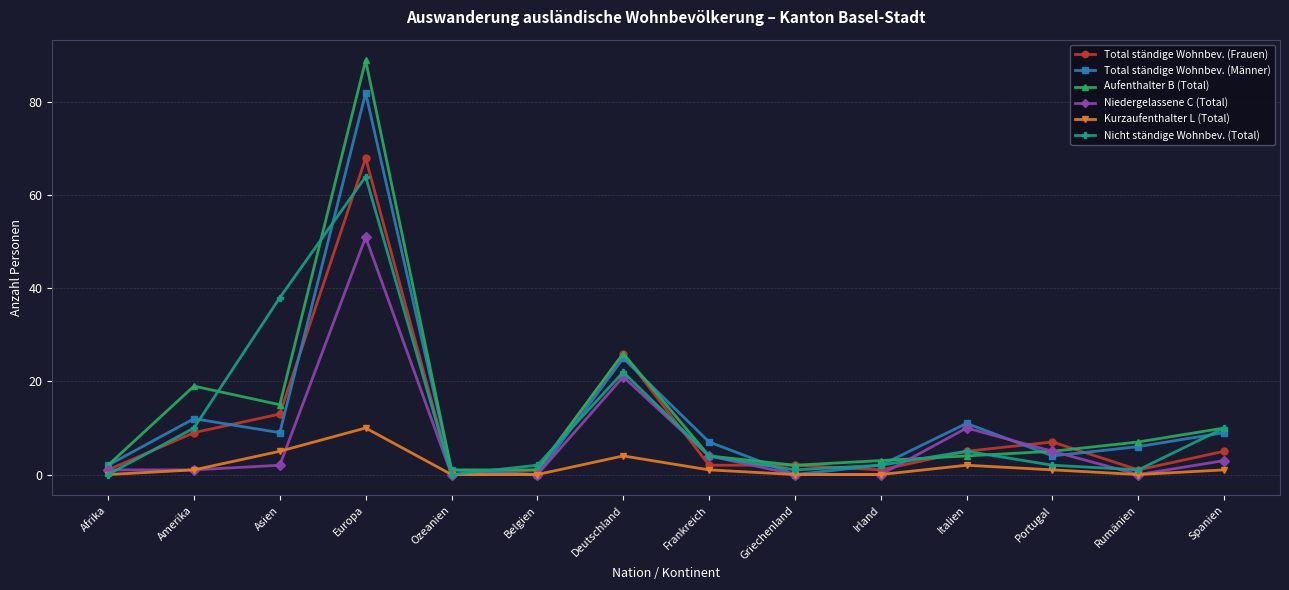

Reading left to right, extract all data points from this chart.

Total ständige Wohnbev. (Frauen): 1	9	13	68	0	1	26	2	2	1	5	7	1	5
Total ständige Wohnbev. (Männer): 2	12	9	82	1	0	25	7	0	2	11	4	6	9
Aufenthalter B (Total): 2	19	15	89	1	1	26	4	2	3	4	5	7	10
Niedergelassene C (Total): 1	1	2	51	0	0	21	4	0	0	10	5	0	3
Kurzaufenthalter L (Total): 0	1	5	10	0	0	4	1	0	0	2	1	0	1
Nicht ständige Wohnbev. (Total): 0	10	38	64	0	2	22	4	1	2	5	2	1	10